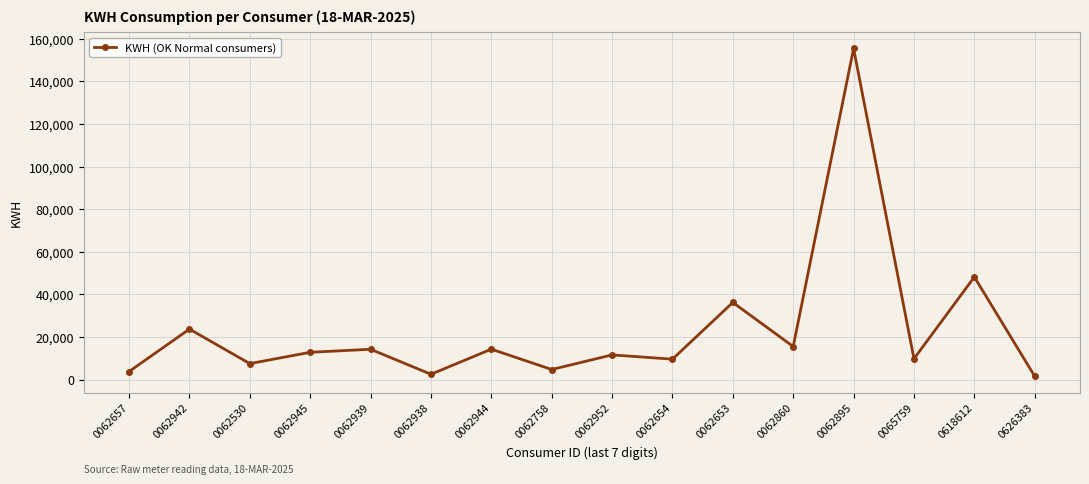

True or false: the data has more than 0 interior local peaks.

True